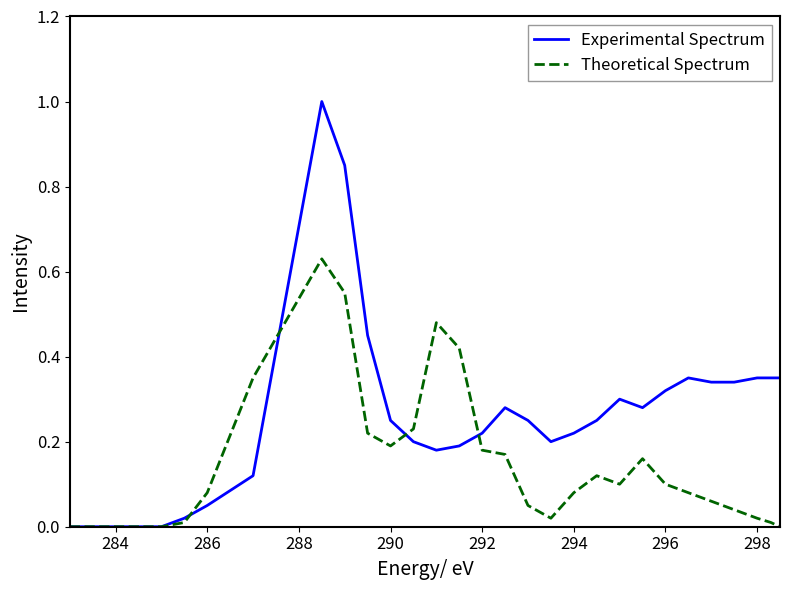

List the series in order of their overall mean, highest first.

Experimental Spectrum, Theoretical Spectrum